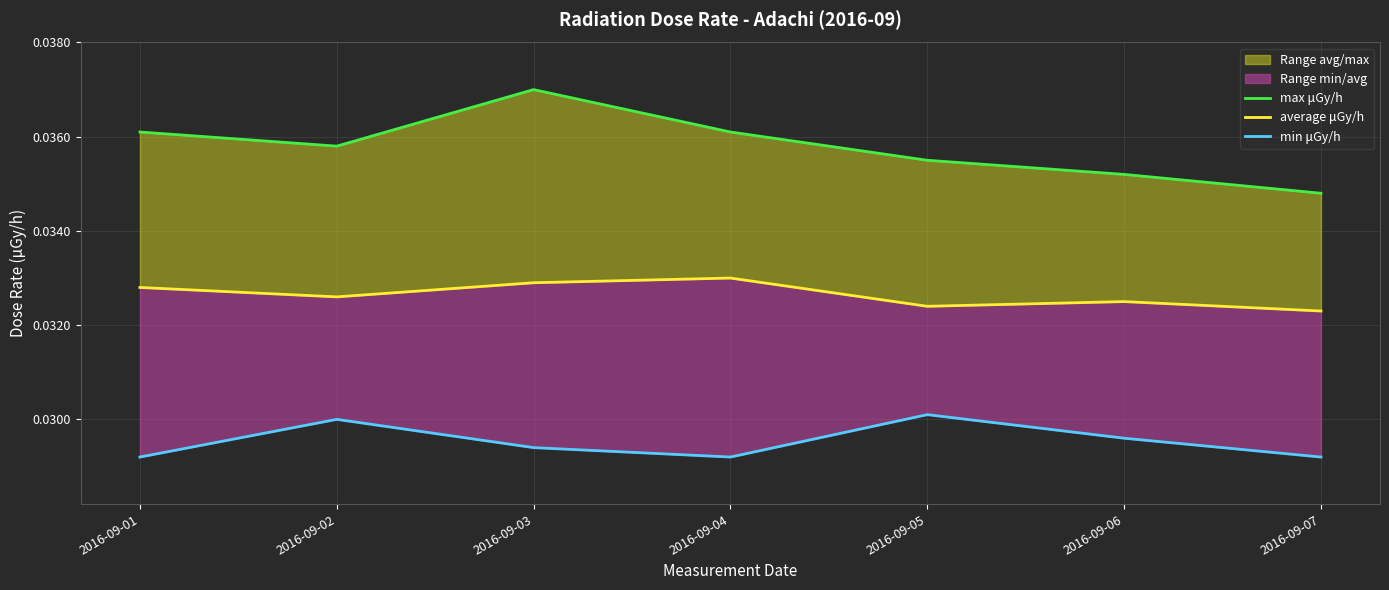

Rank the series at 2016-09-02 from highest to lowest value.

max μGy/h, average μGy/h, min μGy/h